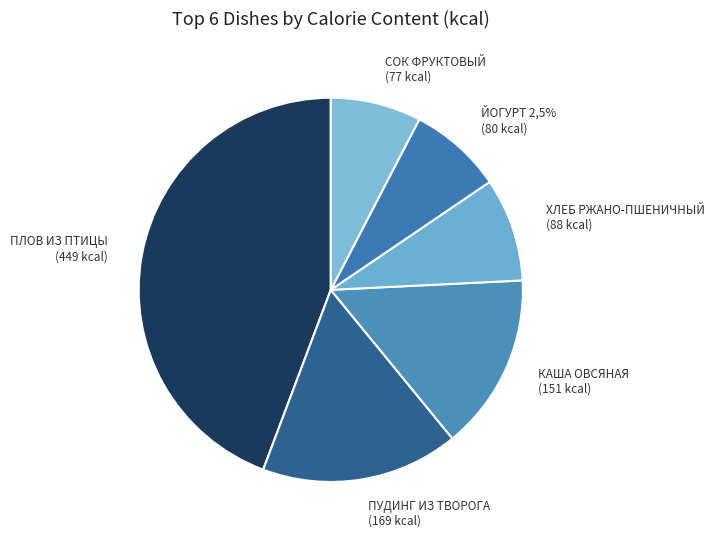

What is the largest slice in the pie chart?

ПЛОВ ИЗ ПТИЦЫ